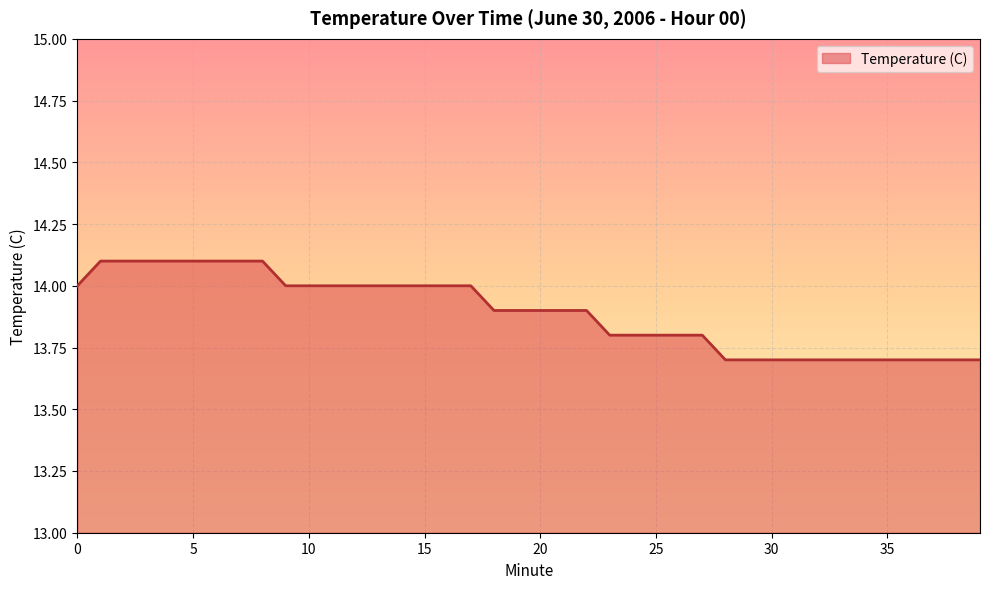

What is the difference between the maximum and minimum values?

0.4